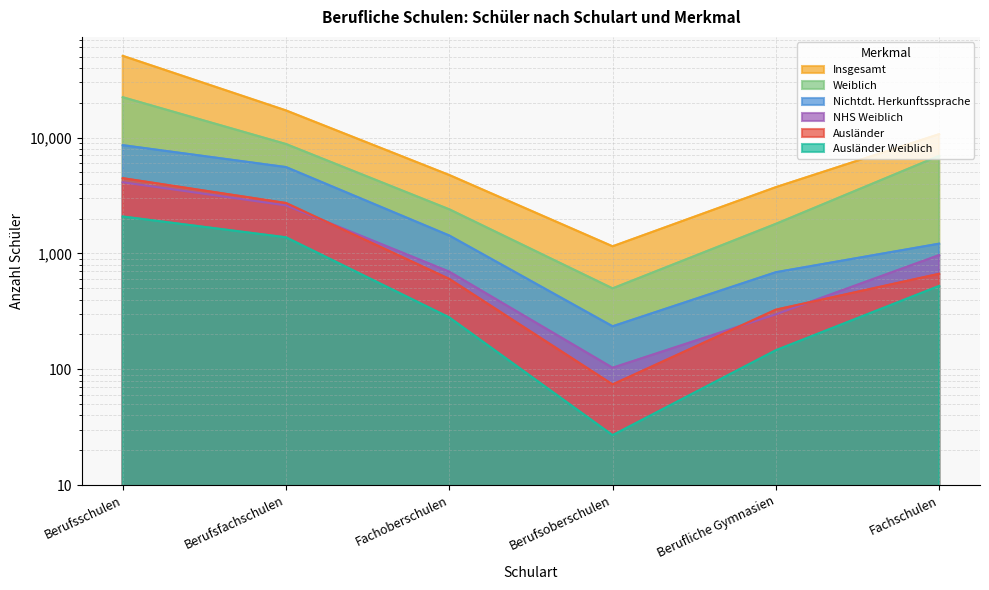

At which label does auslaender first exceed 667?

Berufsschulen